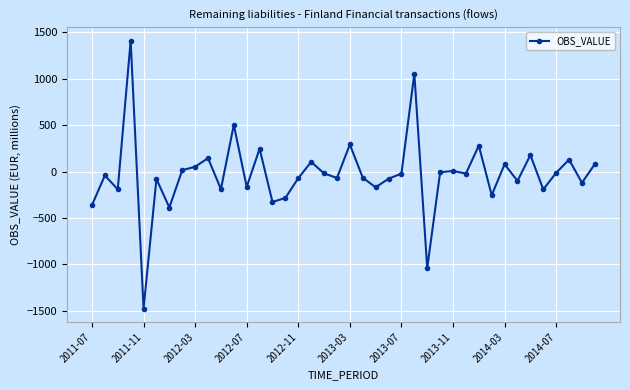

How many points are lower than both their immediate neighbors (excluding endpoints)?

14